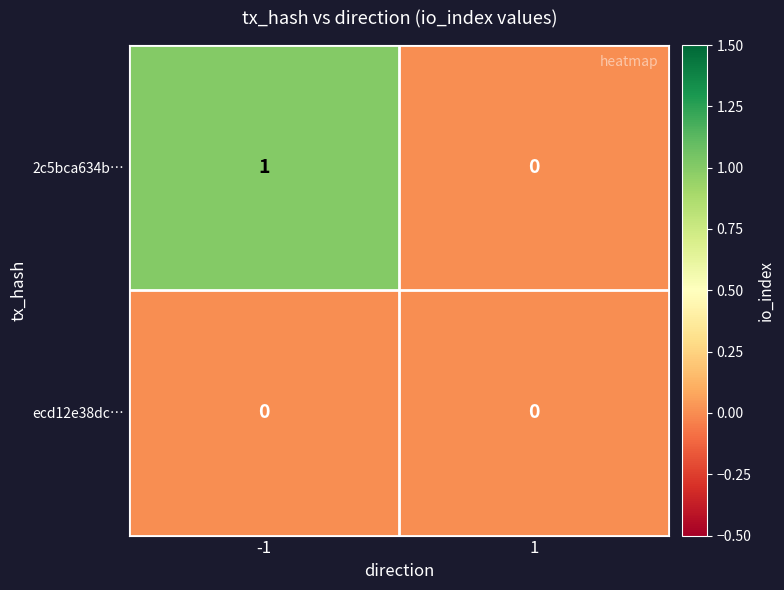

At which category is the sum across all series the highest?

-1